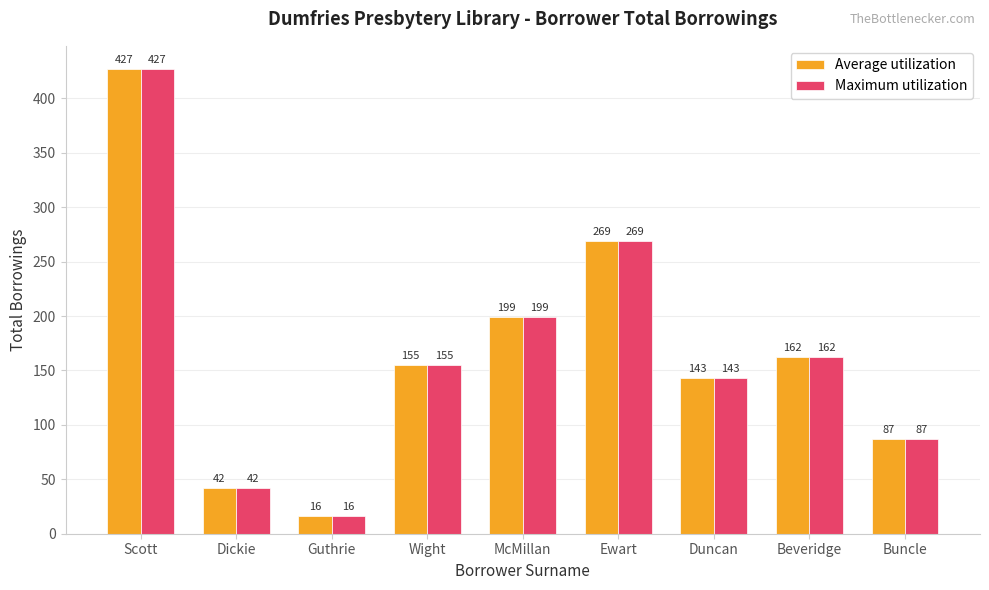

What is the minimum value for Average utilization?

16